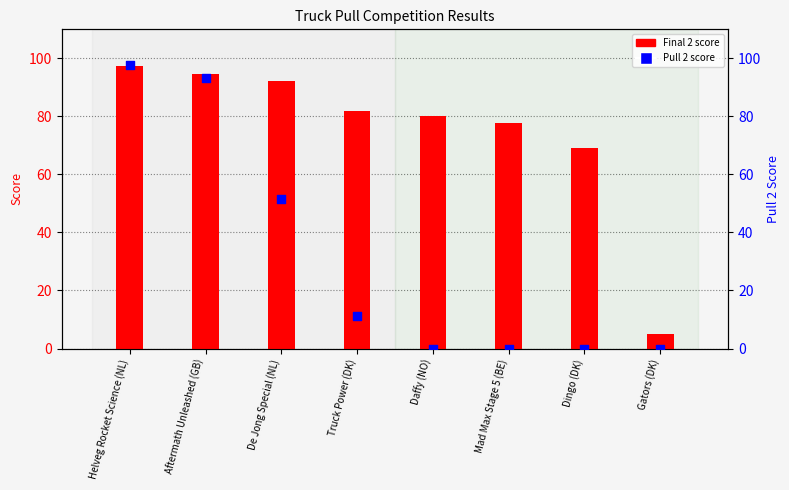

Which series has the widest spread of Y values?

Pull 2